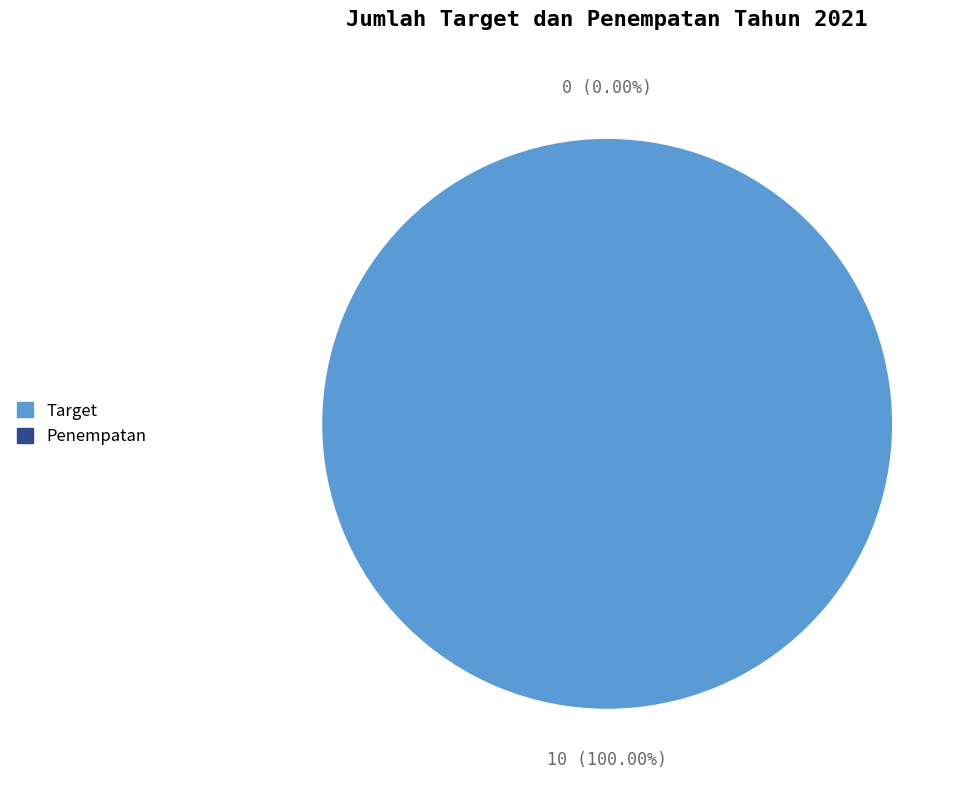

True or false: Penempatan accounts for 10% of the total.

False